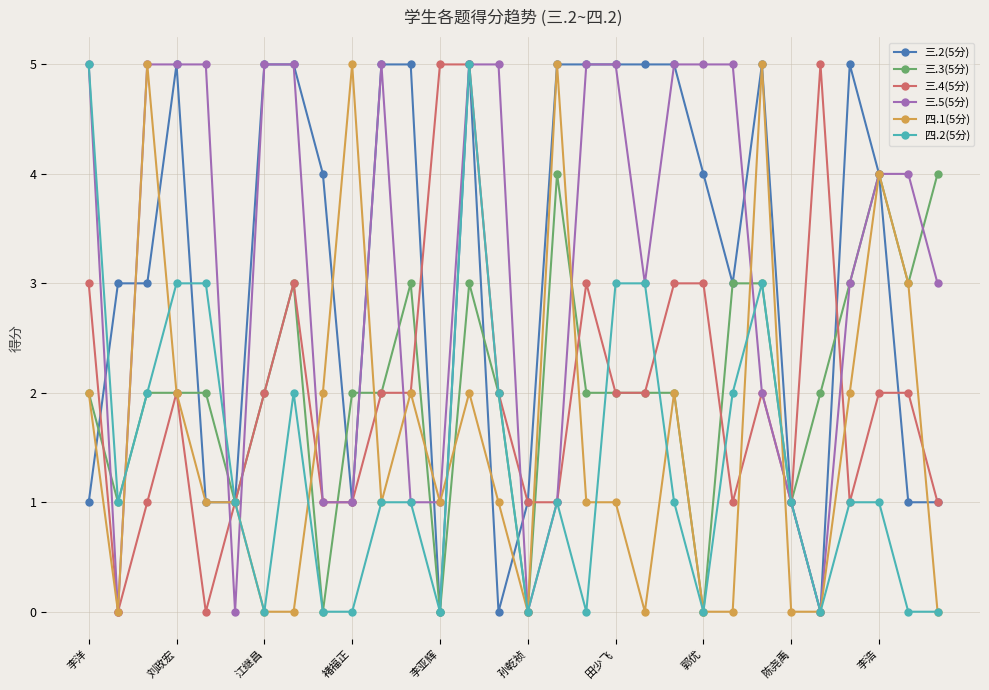

Count the number of categories in the chart.

30